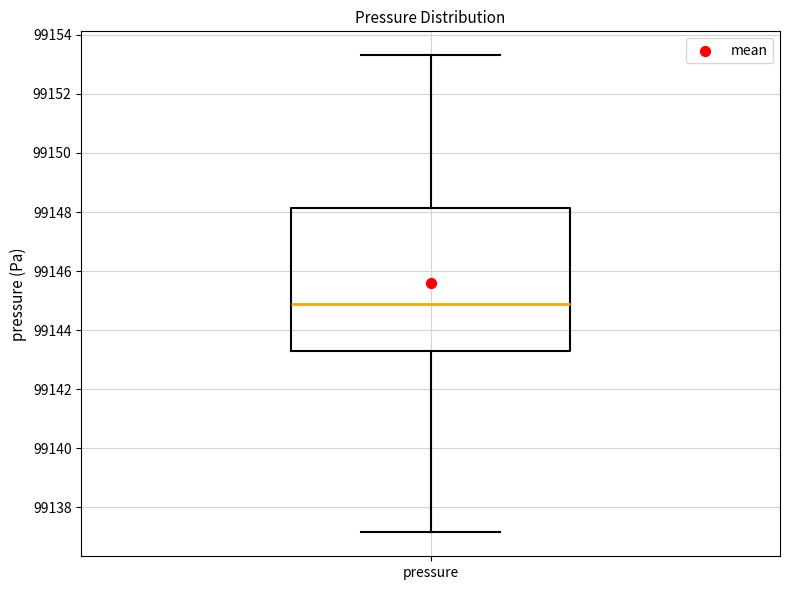

Transcribe this box plot: give where the median line is, the range the box spans, and where the two whiskers end, as read against the y-axis. The values are not printed on the chart, so give them approximately, as read against the axis.

median 99144.8, box 99143.4 to 99148.2, whiskers 99137.2 to 99153.4